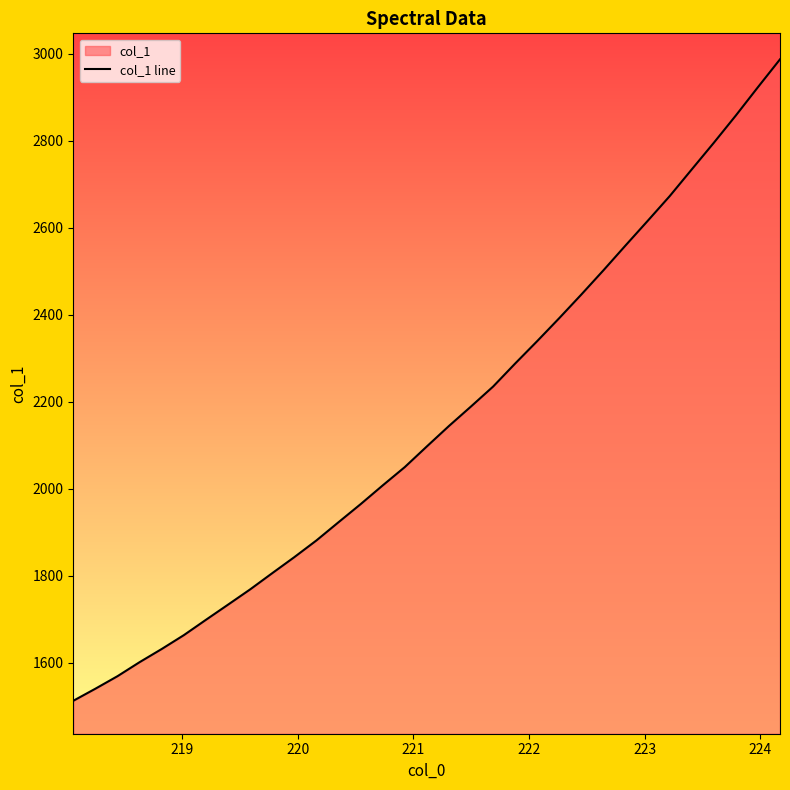

What is the difference between the maximum and second lowest values?

1446.0